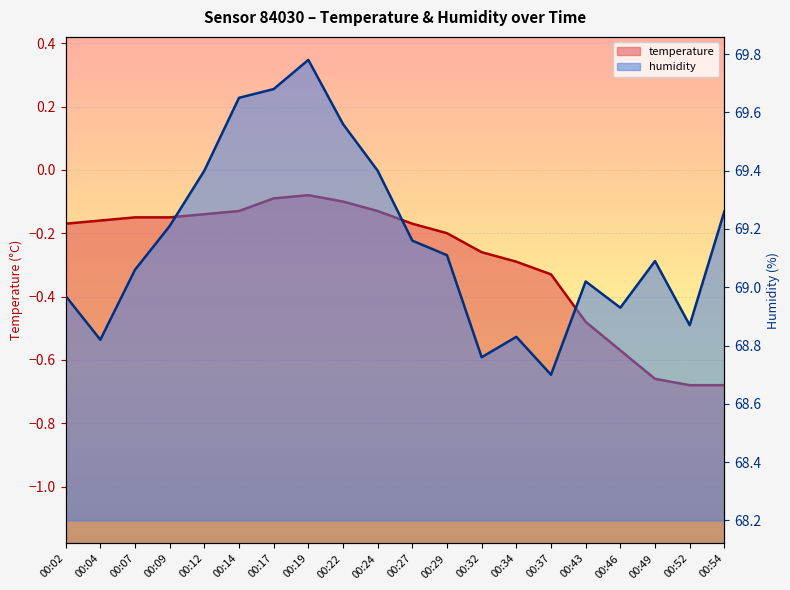

Reading left to right, what are all the values shown in this chart?

temperature: -0.2	-0.2	-0.1	-0.1	-0.1	-0.1	-0.1	-0.1	-0.1	-0.1	-0.2	-0.2	-0.3	-0.3	-0.3	-0.5	-0.6	-0.7	-0.7	-0.7
humidity: 69.0	68.8	69.1	69.2	69.4	69.7	69.7	69.8	69.6	69.4	69.2	69.1	68.8	68.8	68.7	69.0	68.9	69.1	68.9	69.3